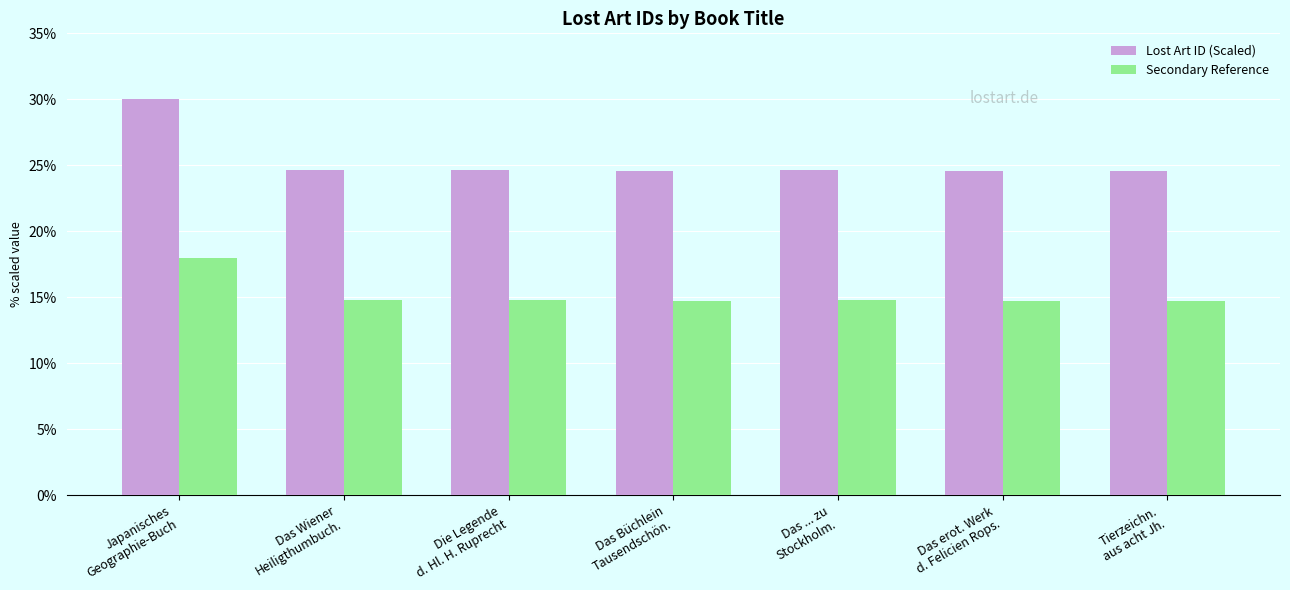

What is the difference between the maximum and minimum values in the Lost Art ID (Scaled) series?

5.4